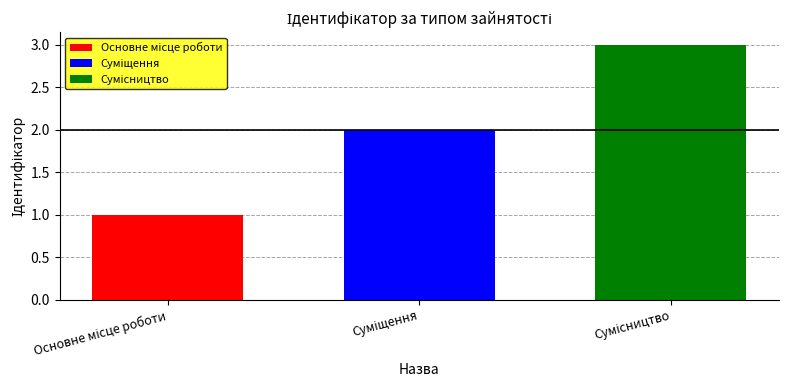

How many categories are shown in the chart?

1